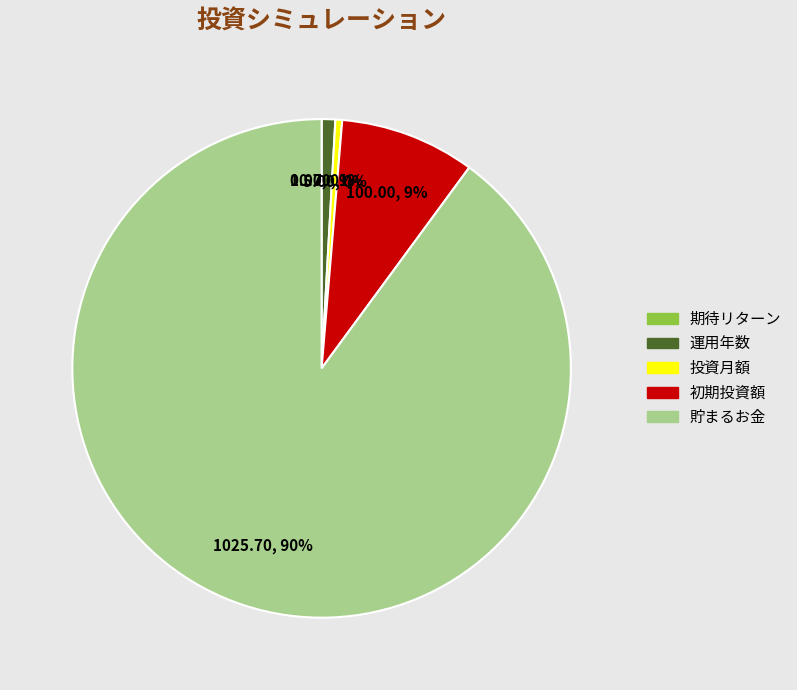

Which has a higher value, 運用年数 or 貯まるお金?

貯まるお金